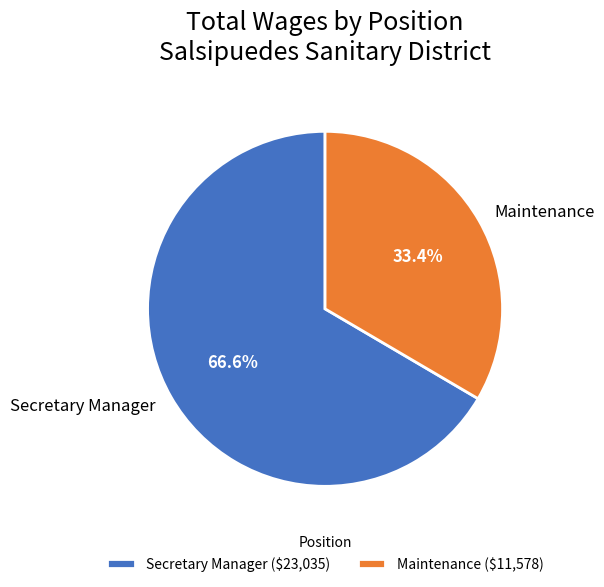

True or false: Maintenance accounts for 33% of the total.

True